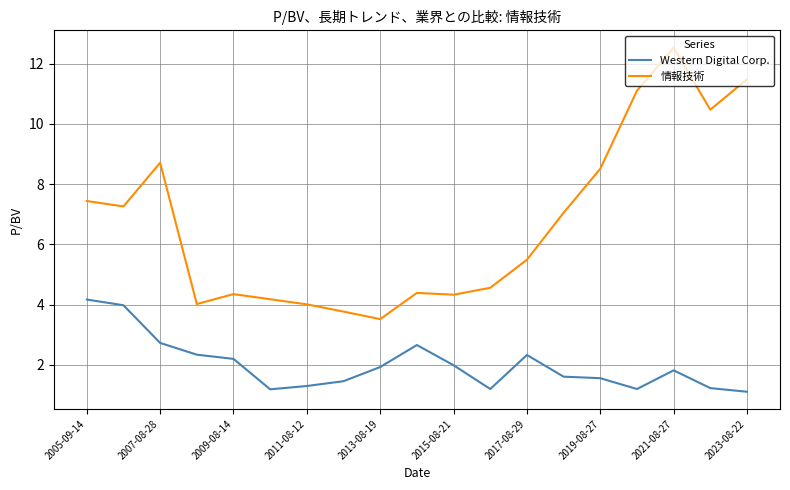

True or false: Western Digital Corp. and 情報技術 intersect in this chart.

False